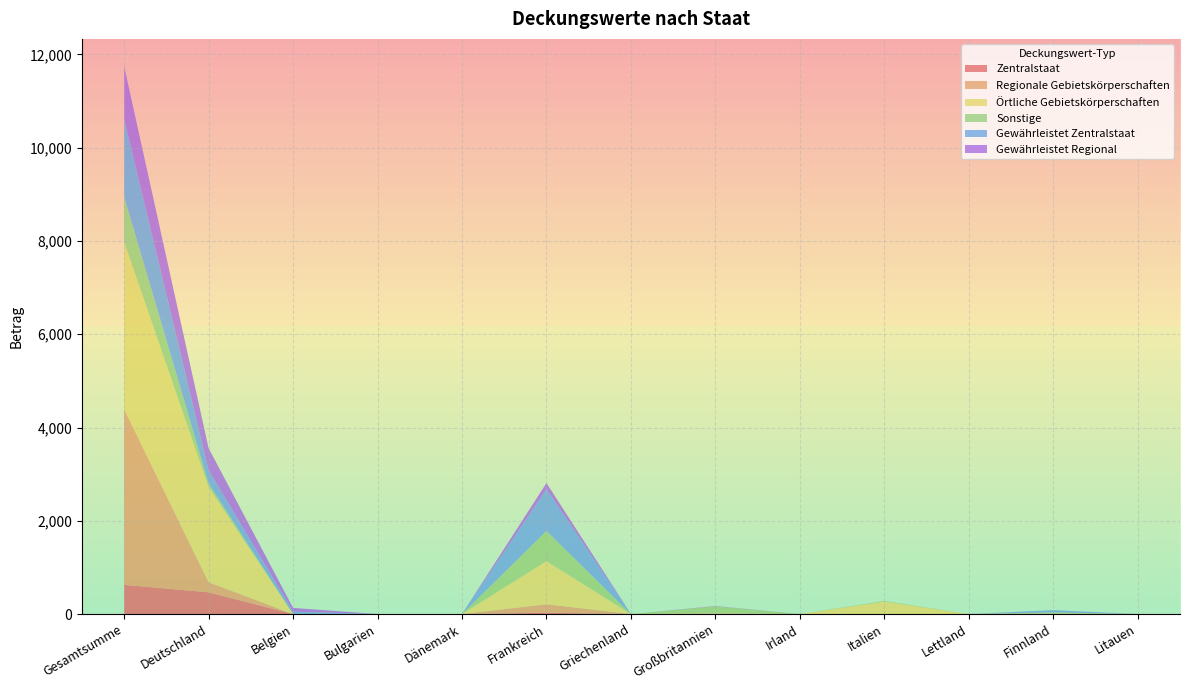

Reading right to left, extract all data points from this chart.

Zentralstaat: 0	0	0	0	0	7	0	27	0	0	0	465	626
Regionale Gebietskörperschaften: 0	8	0	0	0	0	0	182	0	0	0	216	3766
Örtliche Gebietskörperschaften: 0	0	0	266	0	11	0	925	0	0	0	2044	3588
Sonstige: 0	27	0	14	0	147	0	647	0	0	0	76	971
Gewährleistet Zentralstaat: 0	48	0	0	0	0	0	895	0	0	50	284	1672
Gewährleistet Regional: 0	0	0	0	0	7	0	133	0	0	81	471	1124